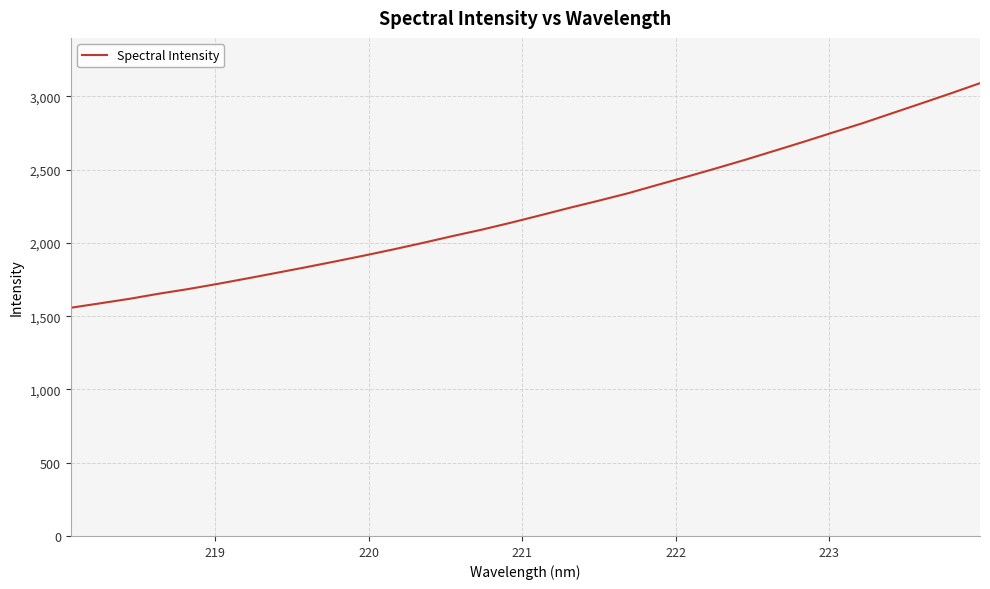

What is the sum of all values?

71041.2